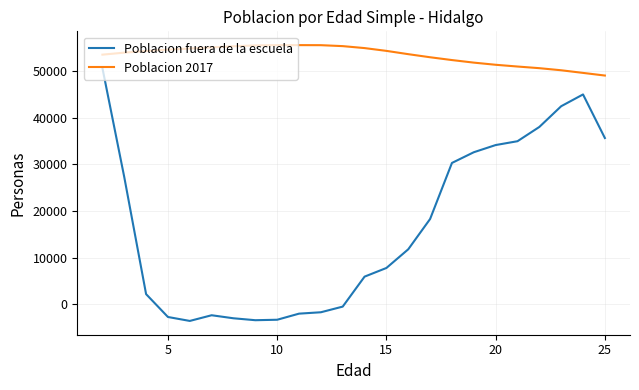

True or false: Poblacion 2017 and Poblacion fuera de la escuela intersect in this chart.

False